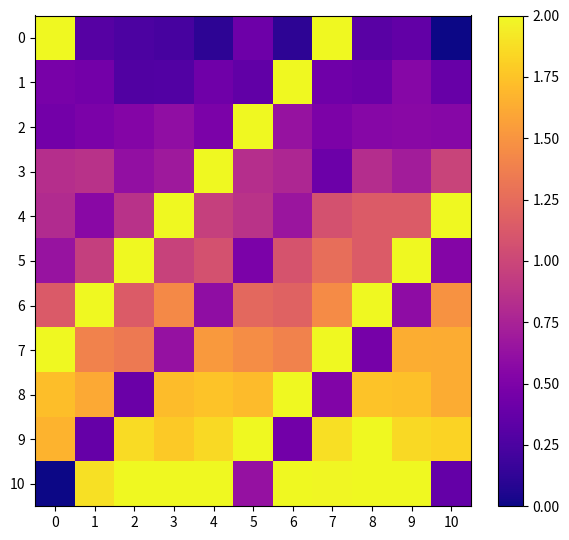

Reading left to right, extract all data points from this chart.

0: 0=2.0	1=0.3	2=0.3	3=0.2	4=0.1	5=0.4	6=0.1	7=2.0	8=0.3	9=0.4	10=0.0
1: 0=0.5	1=0.4	2=0.3	3=0.3	4=0.4	5=0.4	6=2.0	7=0.4	8=0.4	9=0.6	10=0.4
2: 0=0.5	1=0.5	2=0.5	3=0.6	4=0.5	5=2.0	6=0.6	7=0.5	8=0.6	9=0.6	10=0.5
3: 0=0.8	1=0.9	2=0.6	3=0.7	4=2.0	5=0.8	6=0.8	7=0.4	8=0.8	9=0.7	10=1.0
4: 0=0.8	1=0.6	2=0.9	3=2.0	4=1.0	5=0.9	6=0.7	7=1.1	8=1.1	9=1.1	10=2.0
5: 0=0.6	1=1.0	2=2.0	3=1.0	4=1.1	5=0.5	6=1.1	7=1.3	8=1.1	9=2.0	10=0.5
6: 0=1.1	1=2.0	2=1.1	3=1.4	4=0.6	5=1.2	6=1.2	7=1.5	8=2.0	9=0.6	10=1.5
7: 0=2.0	1=1.4	2=1.3	3=0.6	4=1.5	5=1.5	6=1.4	7=2.0	8=0.5	9=1.6	10=1.6
8: 0=1.7	1=1.6	2=0.4	3=1.7	4=1.7	5=1.7	6=2.0	7=0.5	8=1.7	9=1.7	10=1.6
9: 0=1.7	1=0.4	2=1.9	3=1.8	4=1.9	5=2.0	6=0.4	7=1.9	8=2.0	9=1.9	10=1.8
10: 0=0.0	1=1.9	2=2.0	3=2.0	4=2.0	5=0.6	6=2.0	7=2.0	8=2.0	9=2.0	10=0.4